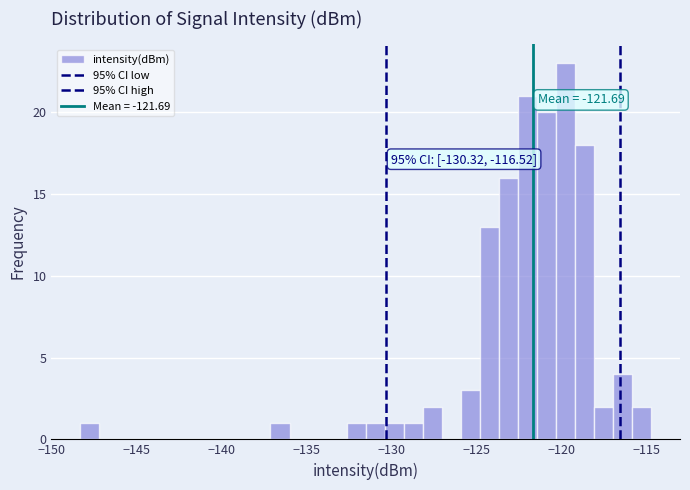

Around what value on the x-axis is the tallest bar? Give the approximate position of its centre, as read against the axis.

-119.5